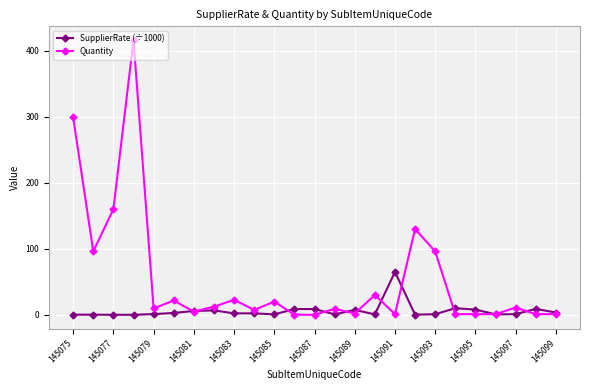

Which series has the widest spread of values?

Quantity